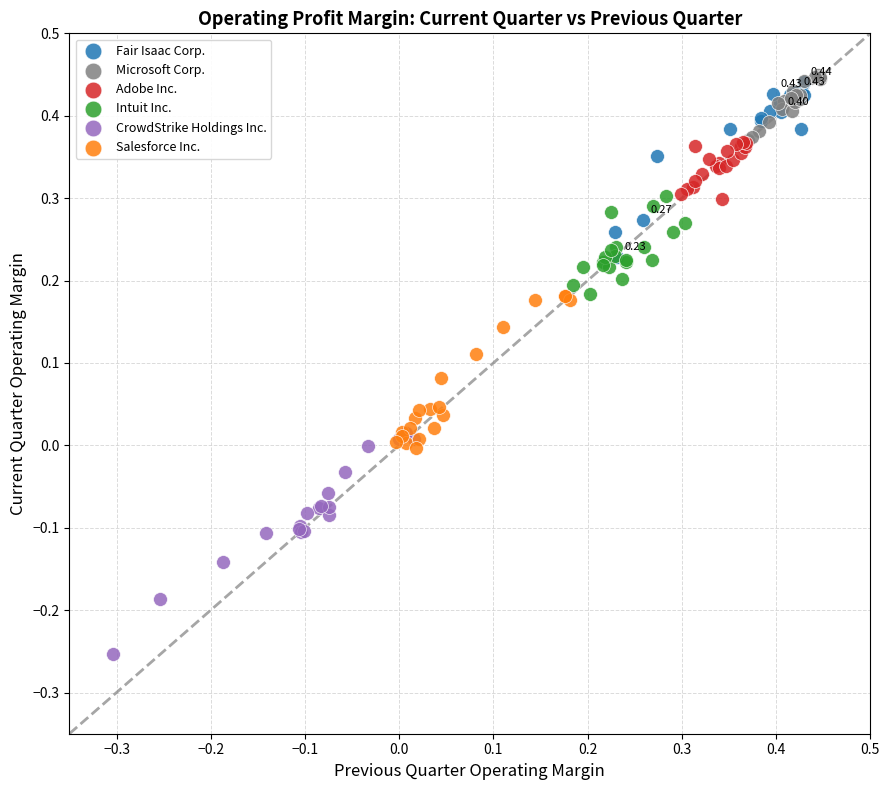

Which series contains the lowest Y value?

CrowdStrike Holdings Inc.